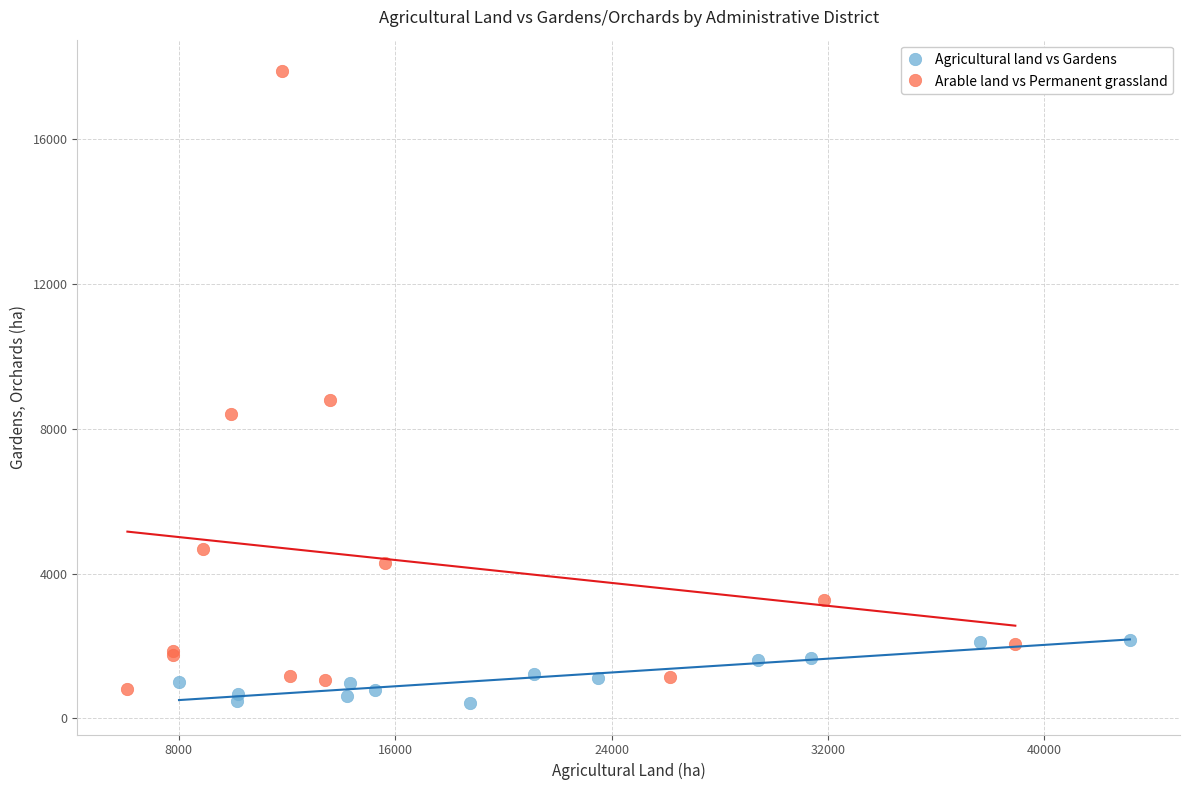

Which series reaches the maximum Y coordinate?

Arable land vs Permanent grassland